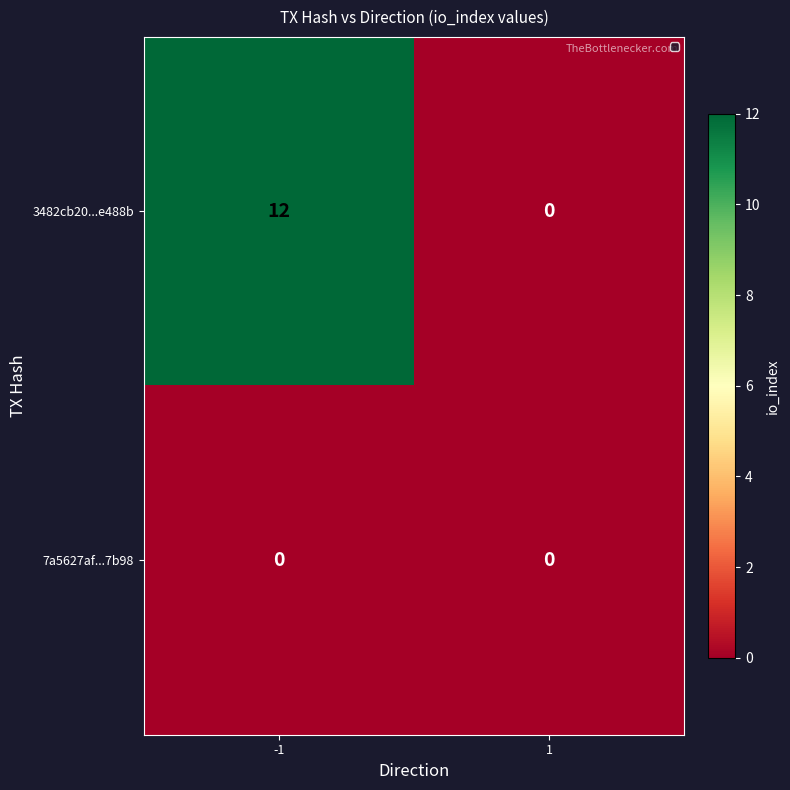

Count the number of data series in this chart.

2